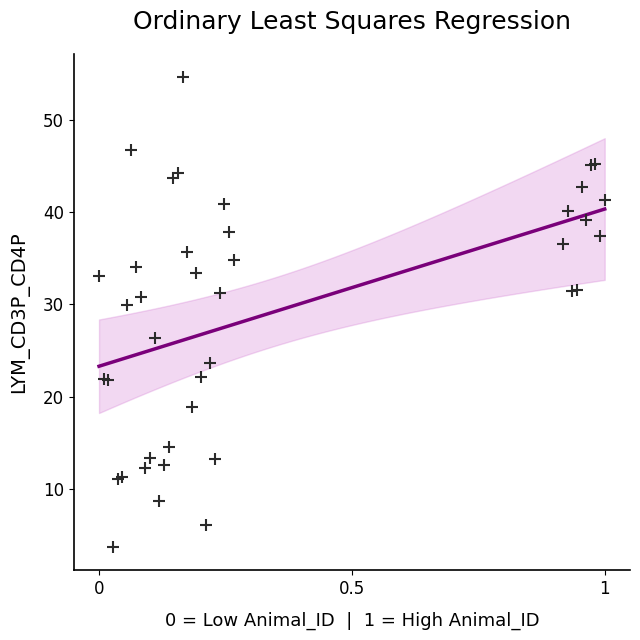

What Y value in the scatter plot is closest to 29?

29.9